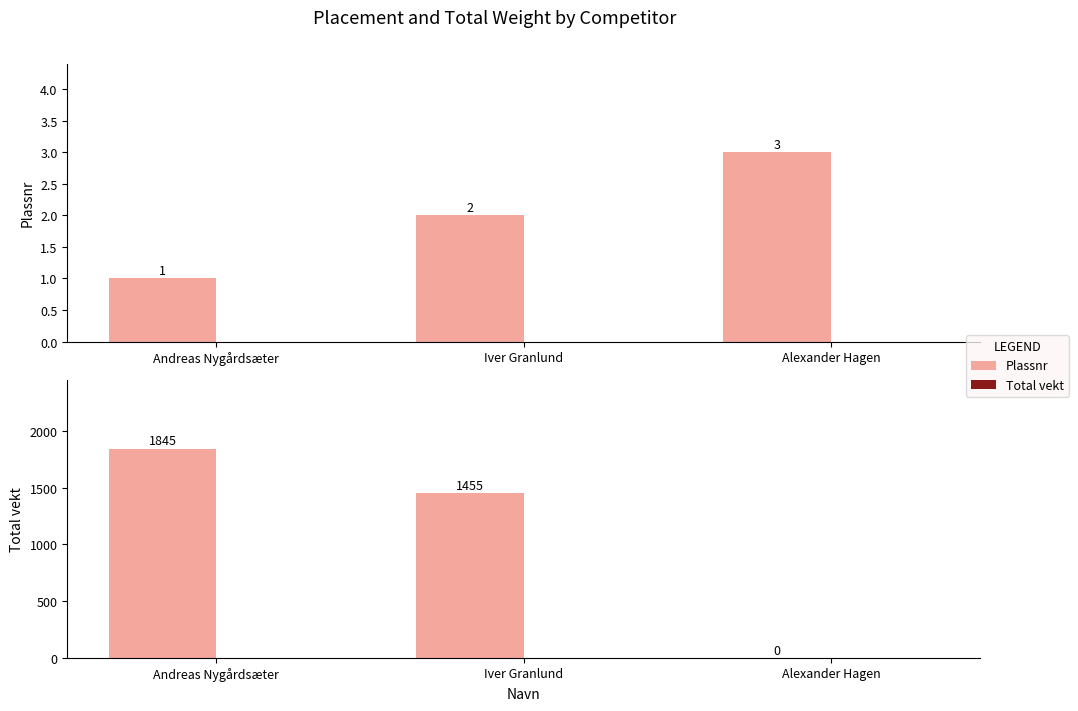

What is the sum of the Plassnr values at Iver Granlund and Andreas Nygårdsæter?

3